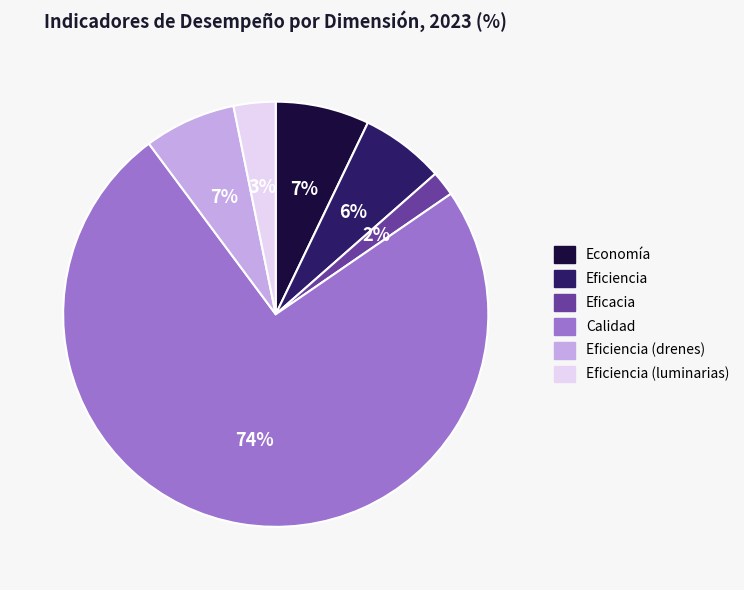

To the nearest percent, what portion does Economía represent?

7%